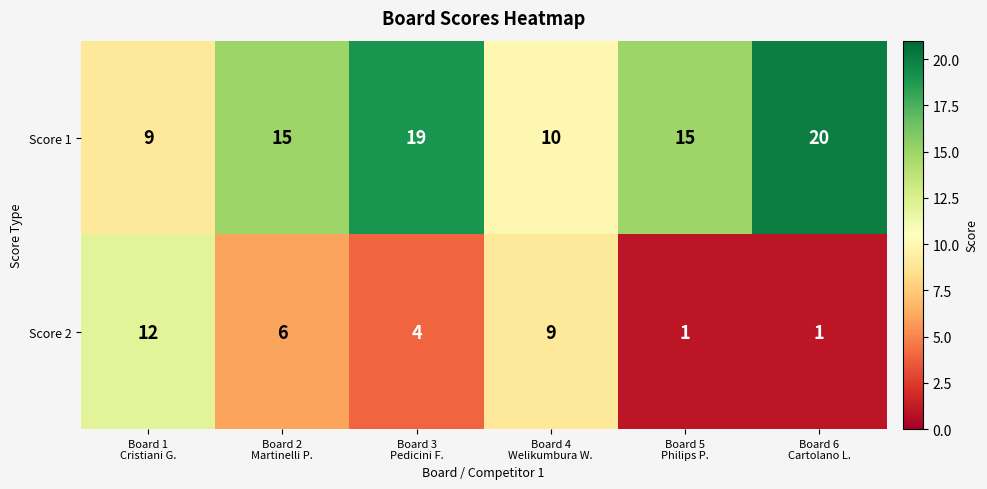

At how many categories does at least one series exceed 7?

6